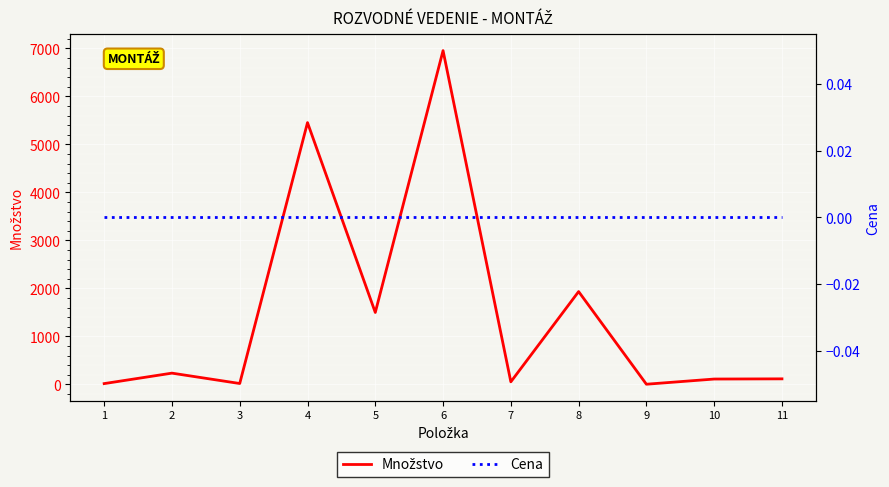

Reading left to right, what are all the values shown in this chart?

Množstvo: 18	236	20	5455	1500	6955	55	1935	5	113	117
Cena: 0	0	0	0	0	0	0	0	0	0	0